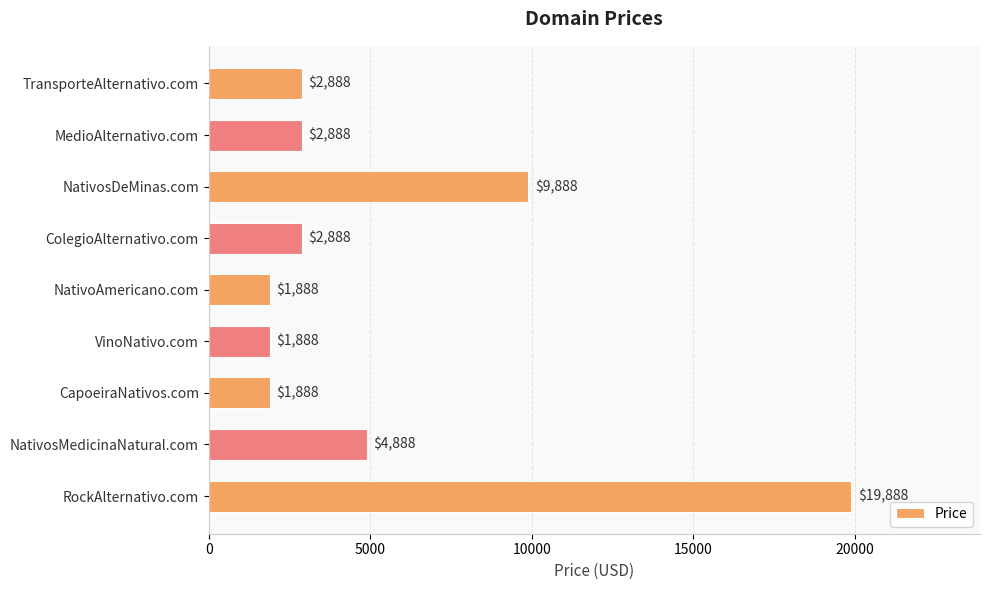

What position from the top is NativosMedicinaNatural.com?

8